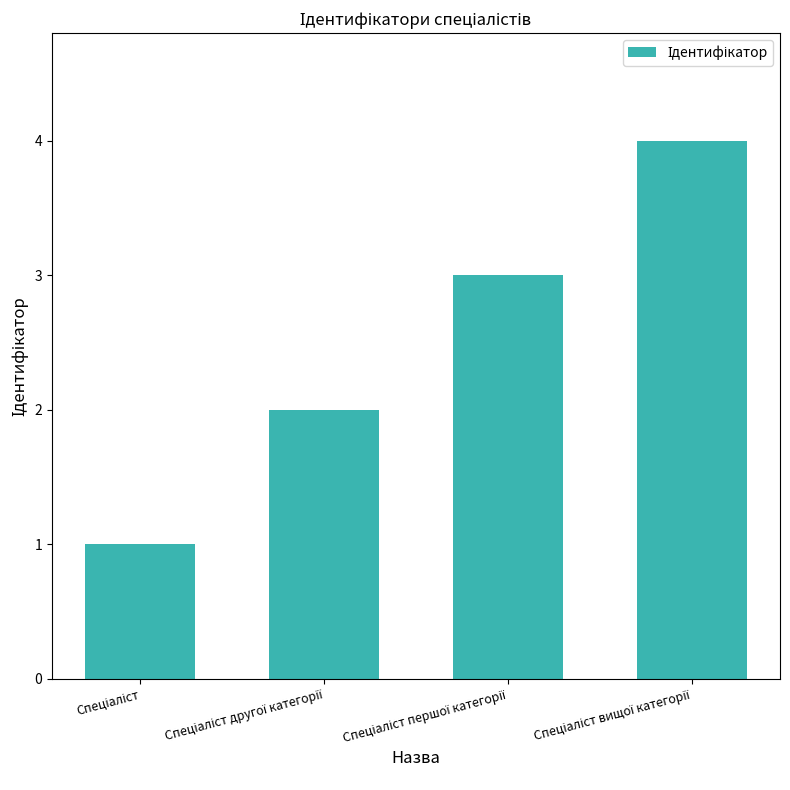

What is the maximum value shown in the chart?

4